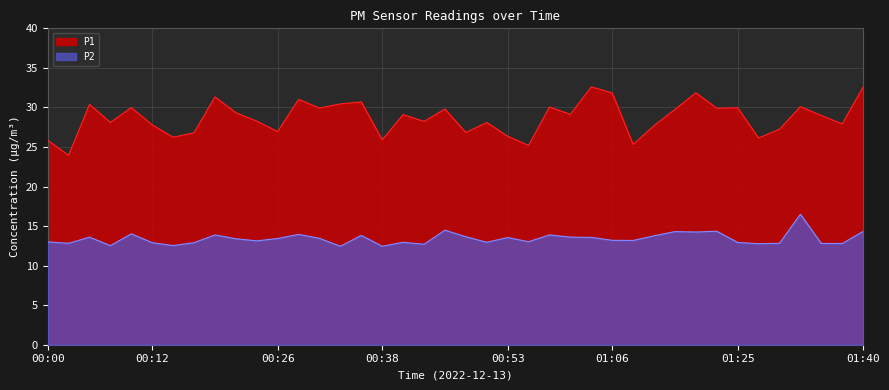

True or false: P2 has a value of 19.2 at 00:26.

False